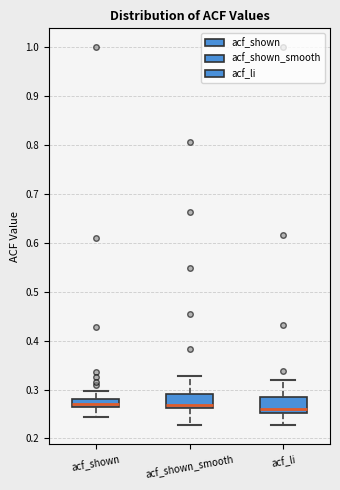

Reading left to right, read every box against the y-axis: the position of its median line, the range the box covers, and the ends of its whiskers. The values are not printed on the chart, so give them approximately, as read against the axis.

acf_shown: median 0.27, box 0.26 to 0.28, whiskers 0.24 to 0.30
acf_shown_smooth: median 0.27, box 0.26 to 0.29, whiskers 0.23 to 0.33
acf_li: median 0.26, box 0.25 to 0.29, whiskers 0.23 to 0.32